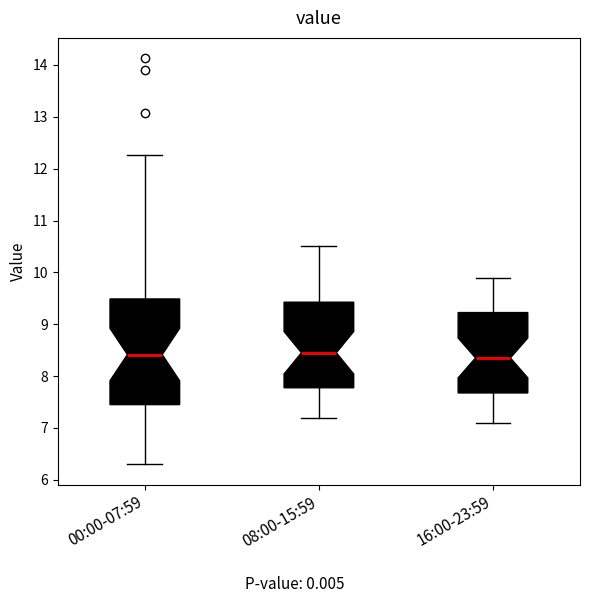

Reading left to right, transcribe this box plot: for each box, give where its median line is, the range the box spans, and where its two whiskers end, as read against the y-axis. The values are not printed on the chart, so give them approximately, as read against the axis.

00:00-07:59: median 8.4, box 7.5 to 9.5, whiskers 6.3 to 12.3
08:00-15:59: median 8.5, box 7.8 to 9.4, whiskers 7.2 to 10.5
16:00-23:59: median 8.4, box 7.7 to 9.2, whiskers 7.1 to 9.9